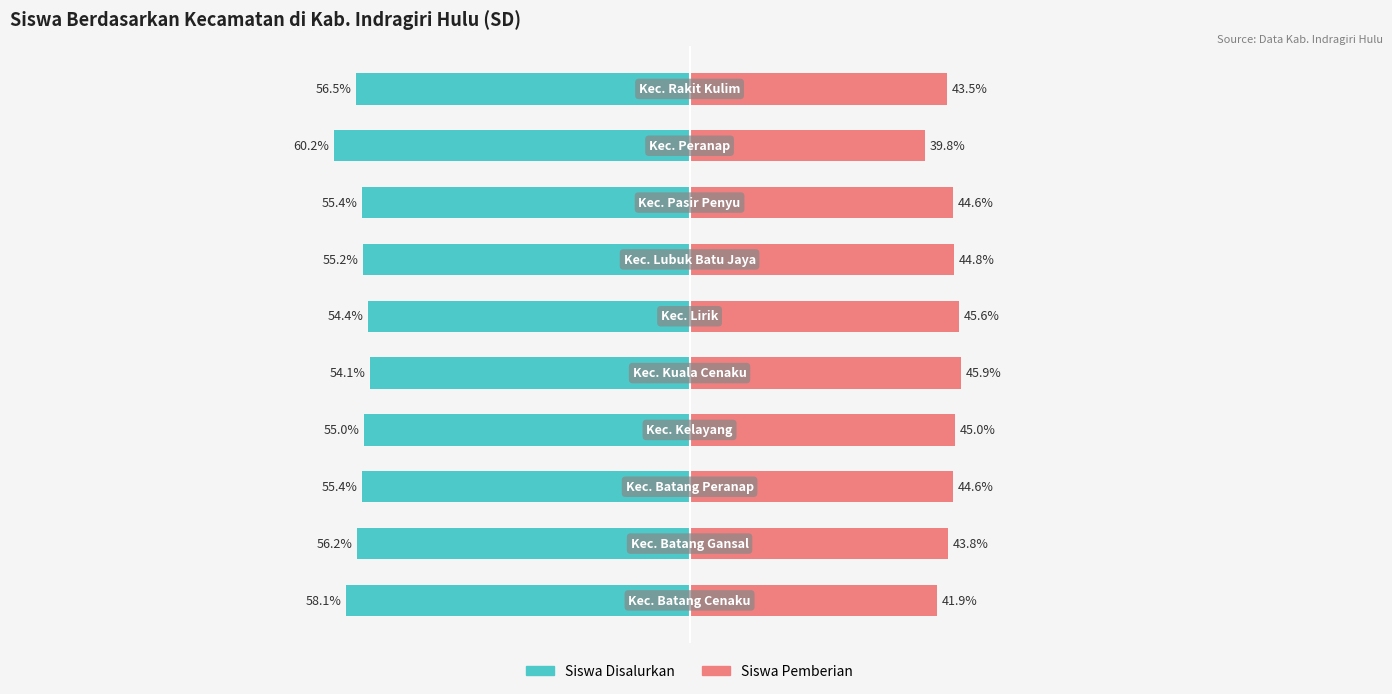

What is the average value of the Siswa Disalurkan series?

-56.0